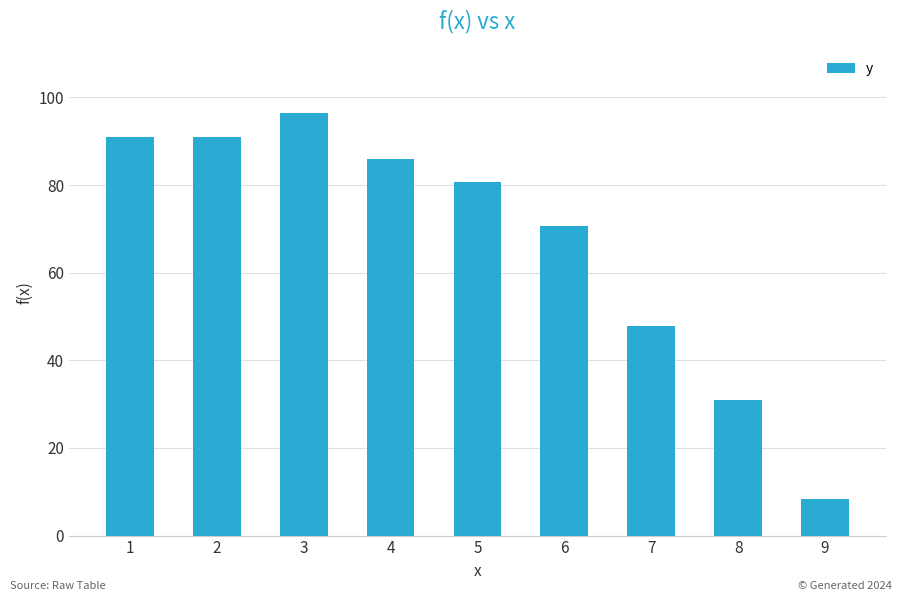

The chart shows a value of 62.4 at 1. True or false?

False